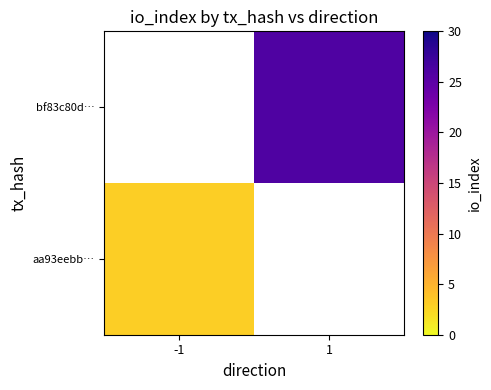

Count the number of categories in the chart.

2